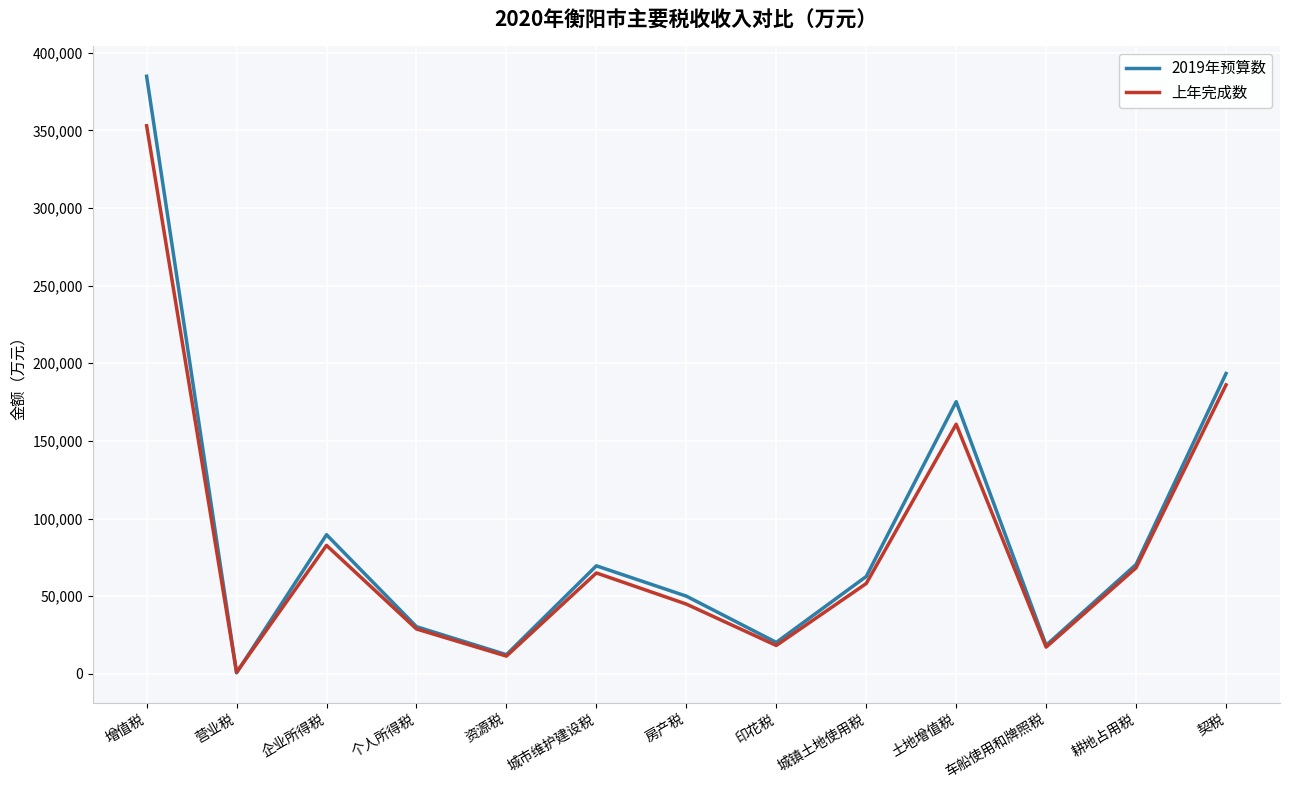

The value of 2019年预算数 at 契税 is 193422. True or false?

True